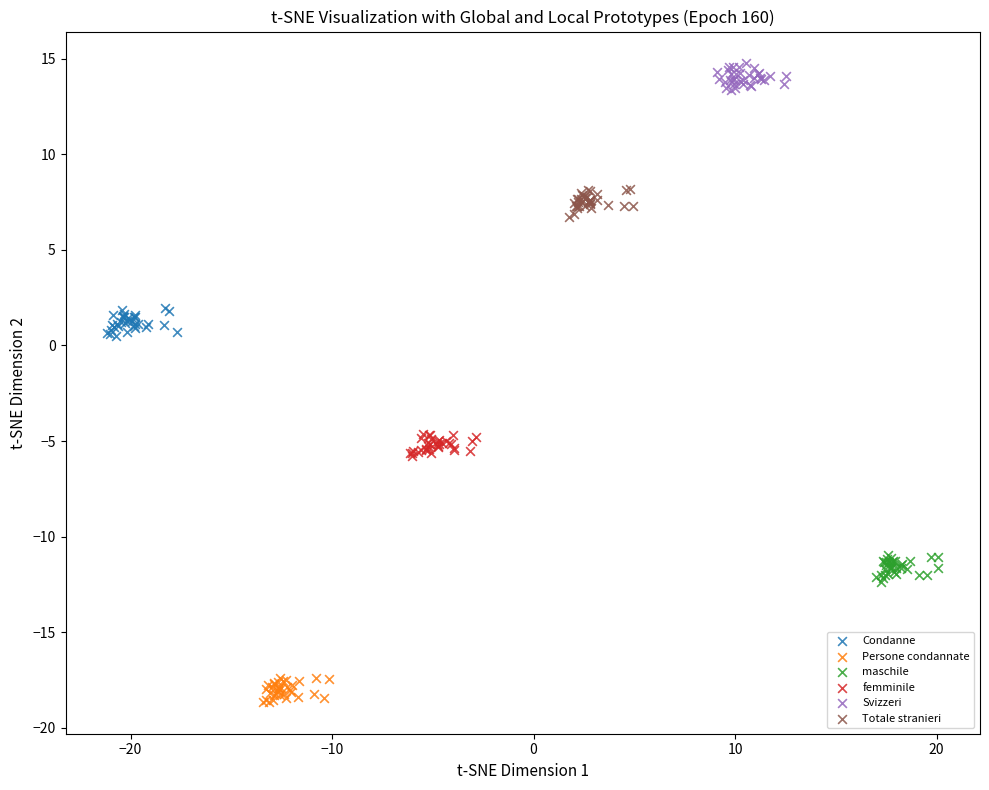

Which series reaches the maximum Y coordinate?

Svizzeri